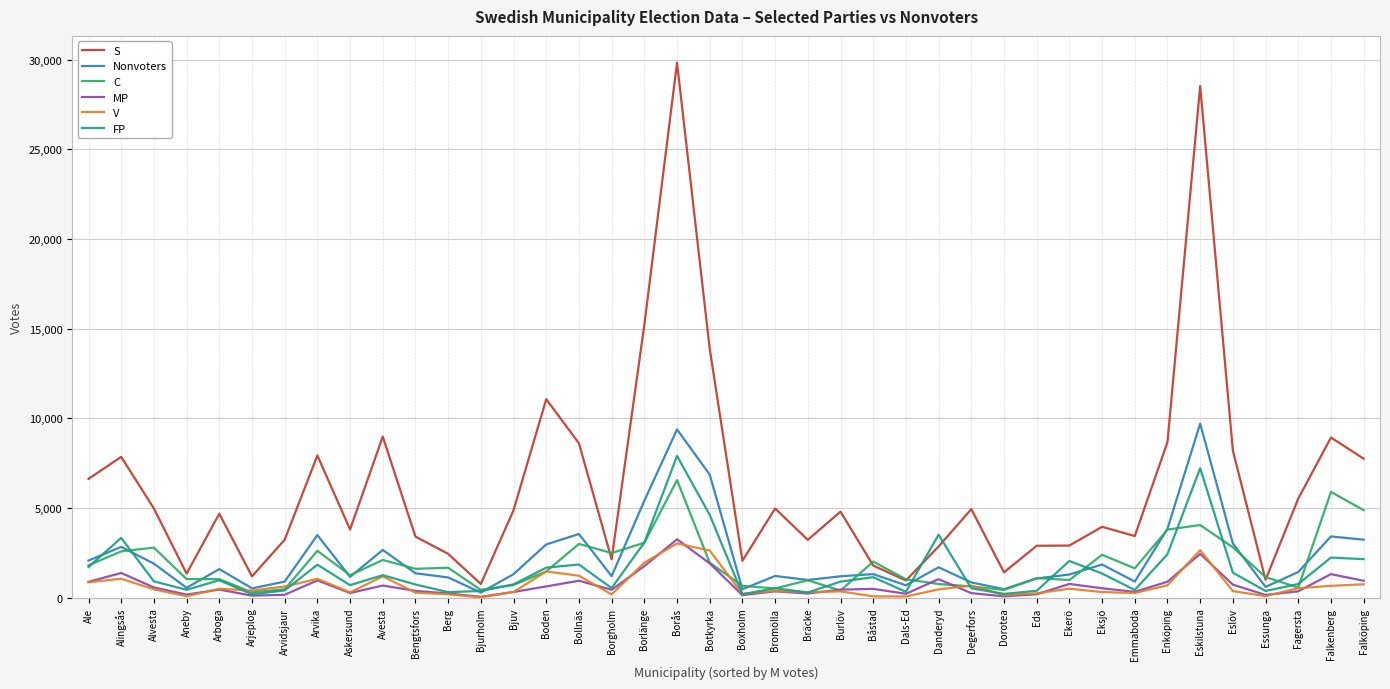

What is the spread (max minus min) of values at Arvika?

6963